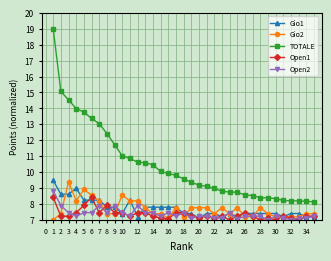

Which series has the widest spread of values?

TOTALE